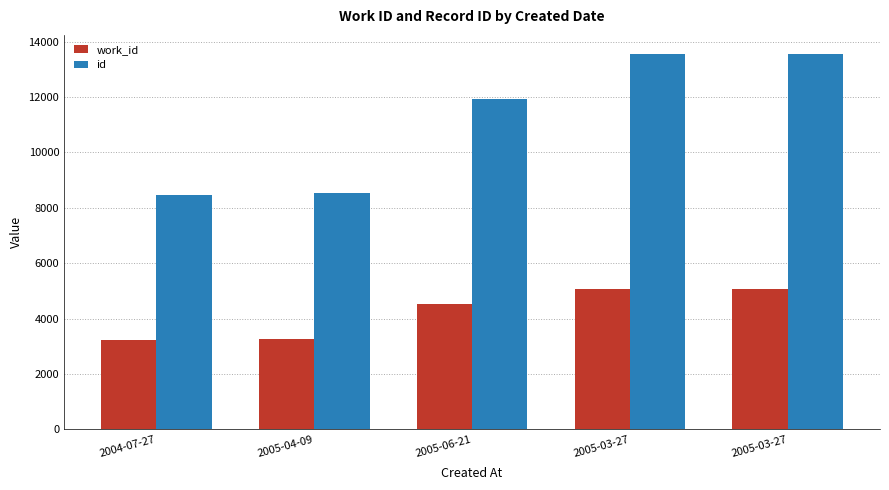

What is the difference between the maximum and second lowest values in the work_id series?

1801